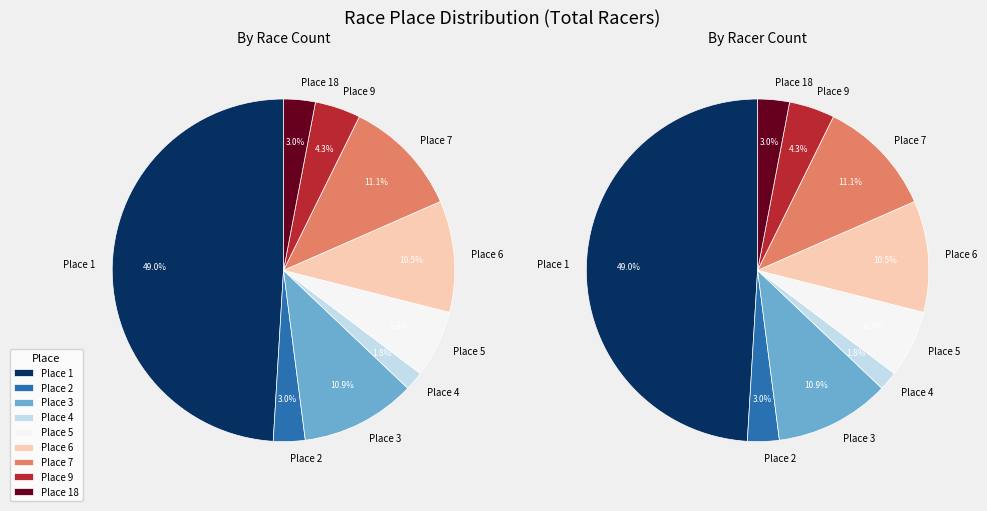

Is it true that 1 is 15% of the pie?

False